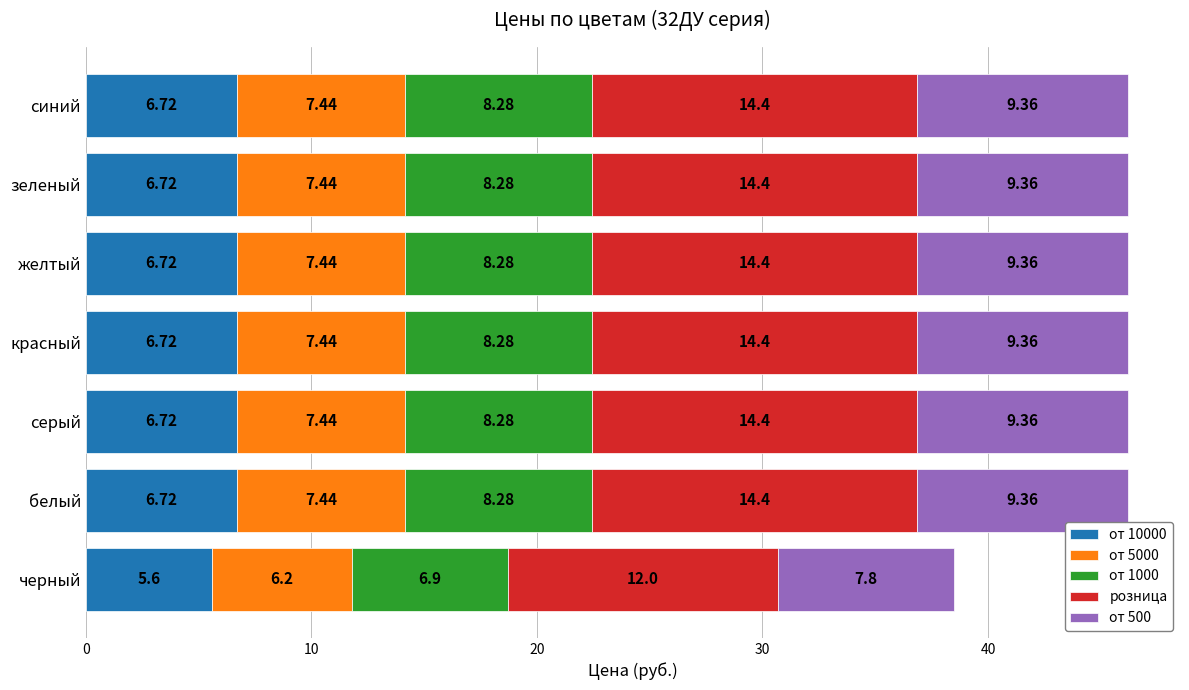

What is the total value across all series at желтый?

46.2